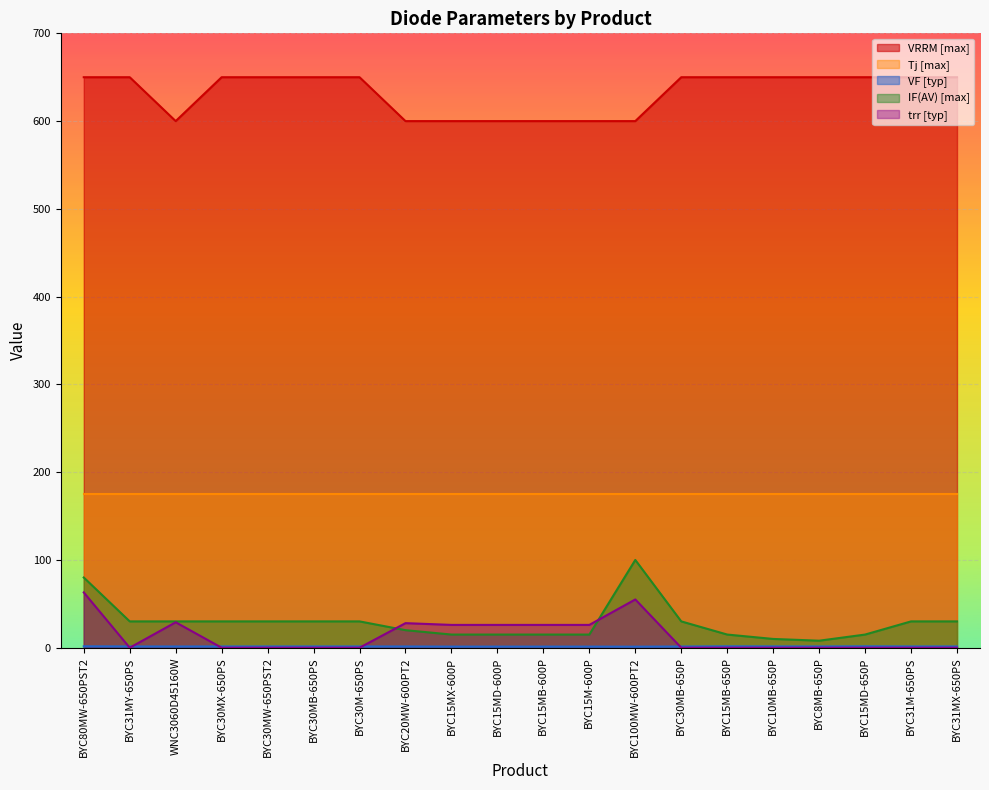

At which category is the sum across all series the highest?

BYC80MW-650PST2